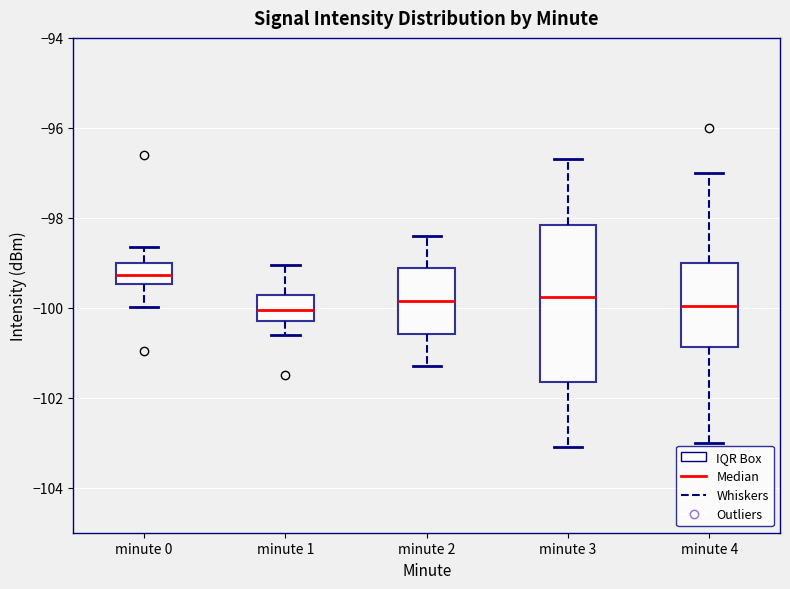

Where does the median line of the box for minute 3 sit on the y-axis? The values are not printed on the chart, so give them approximately, as read against the axis.

-99.8